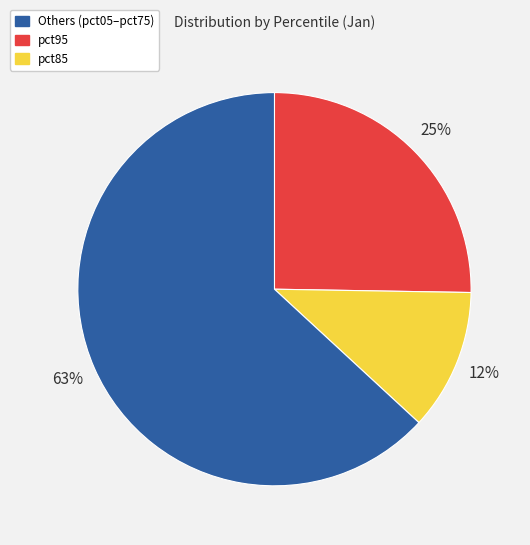

To the nearest percent, what is the average slice percentage?

33%